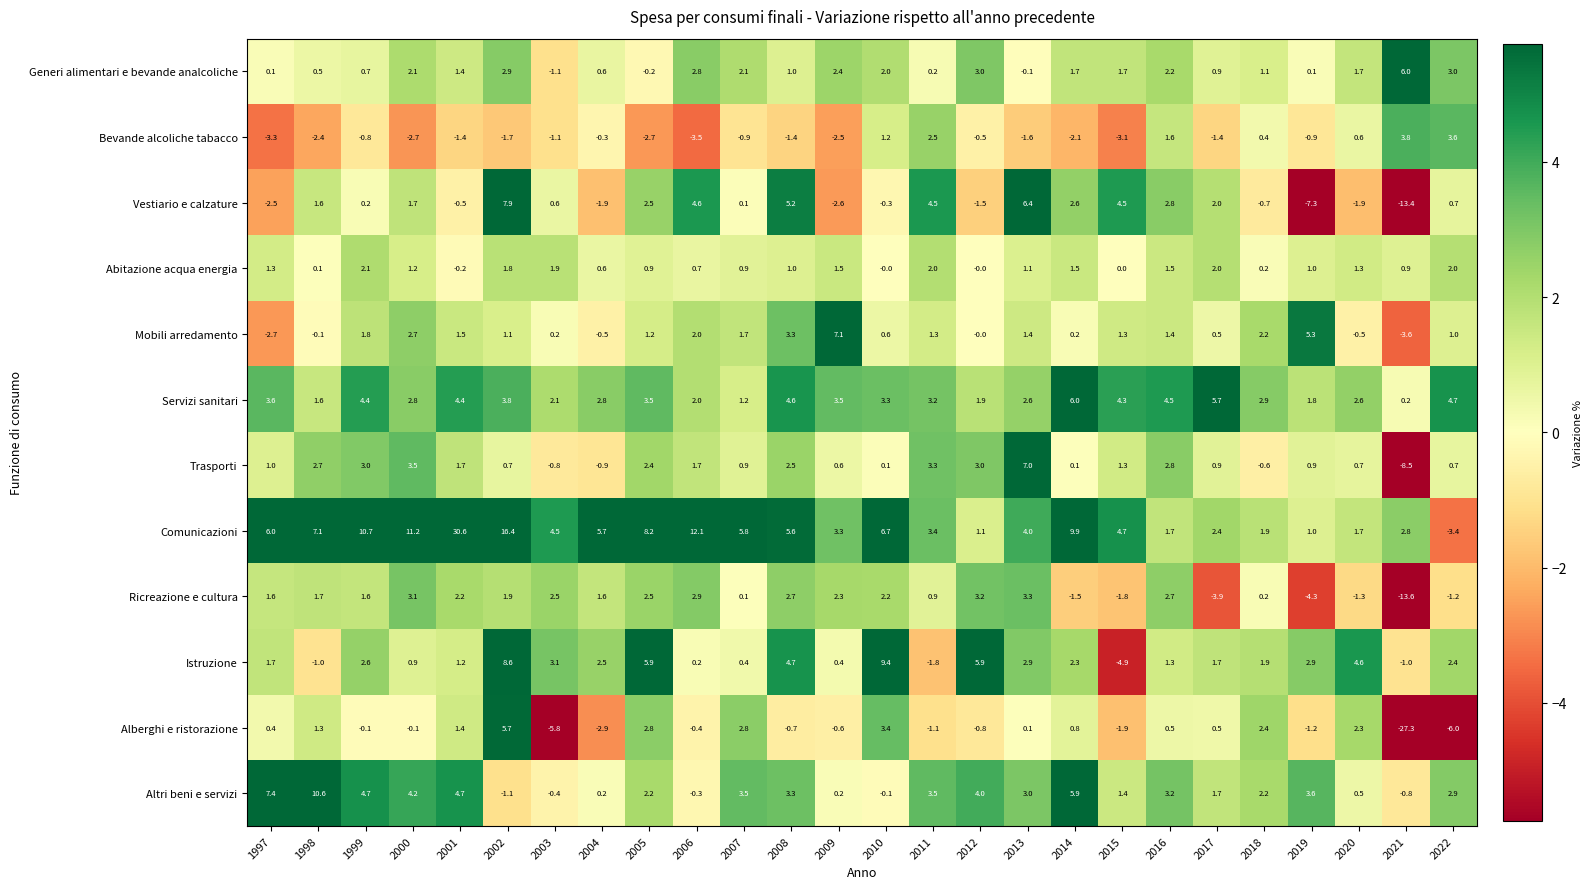

What is the spread (max minus min) of values at 1998?

13.0